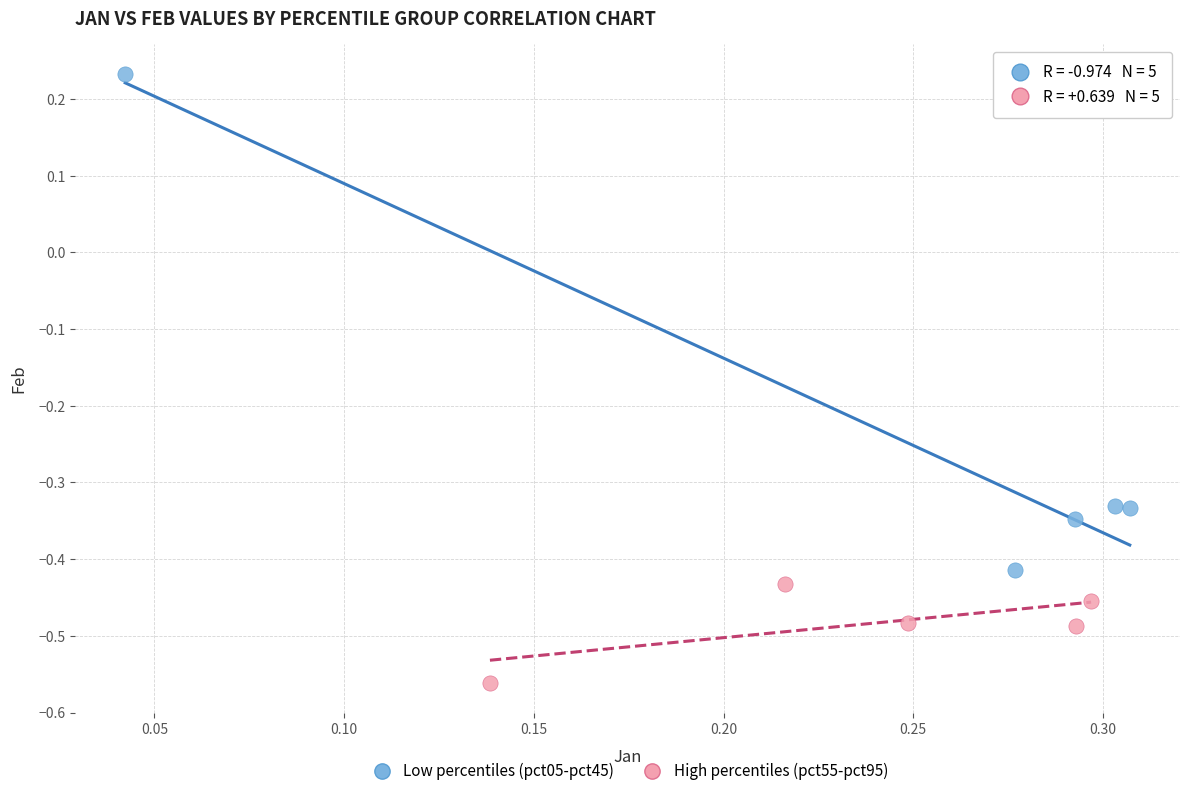

Which series contains the highest Y value?

Low percentiles (pct05-pct45)